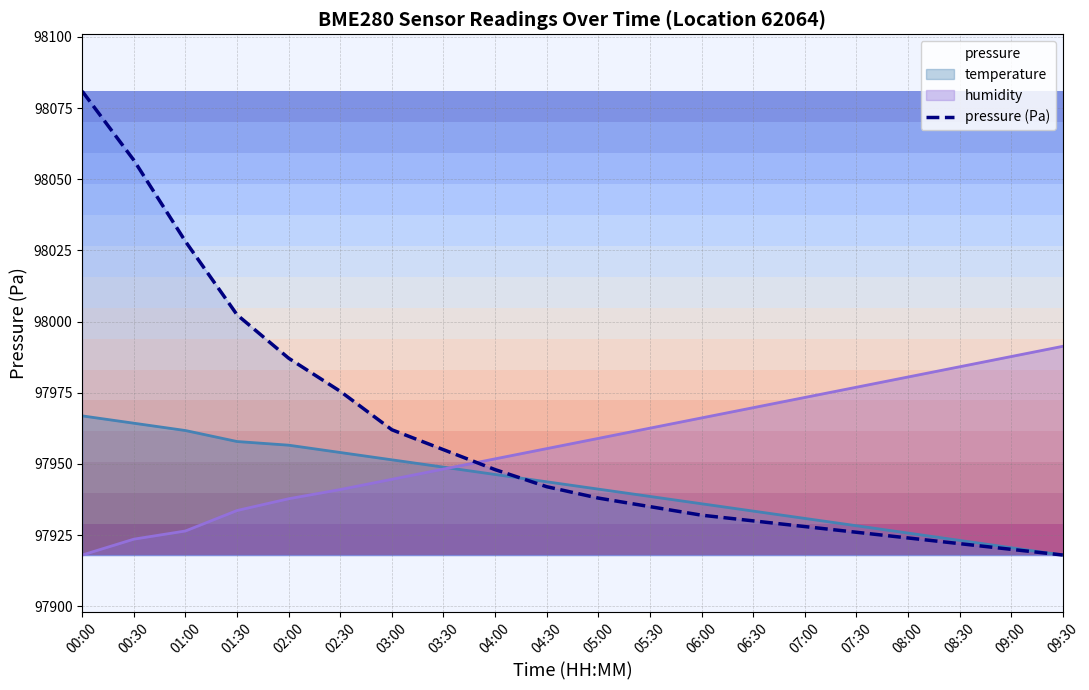

Where is the data nearest to the value 97999?

01:30